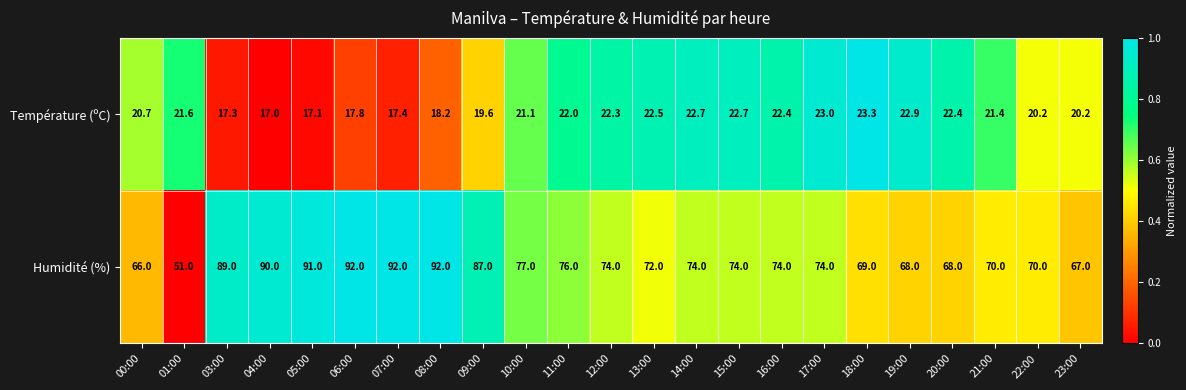

Which series changed the most between 07:00 and 15:00?

Humidité (%)